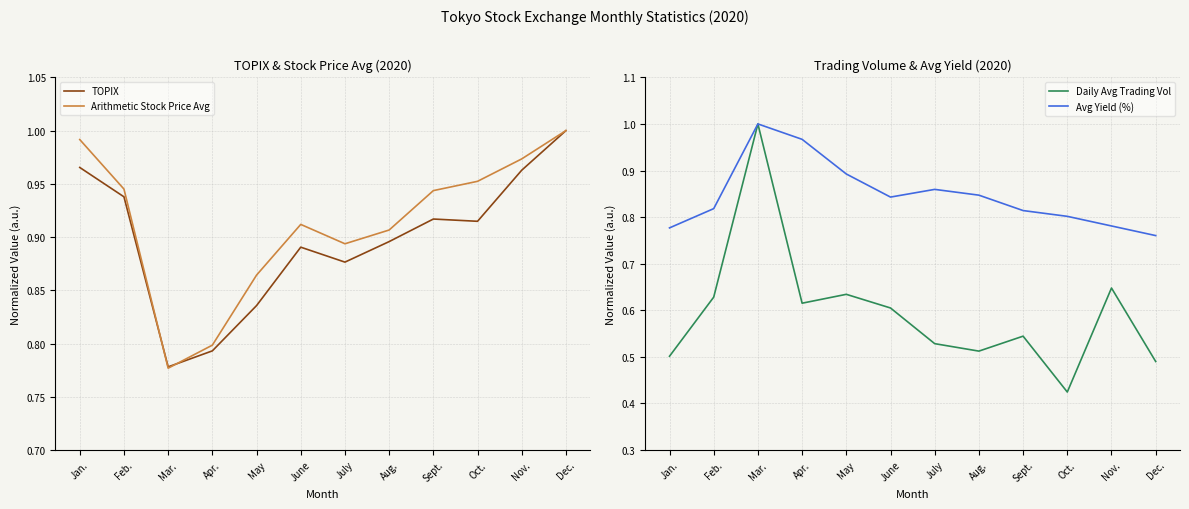

How many series are shown in this chart?

4